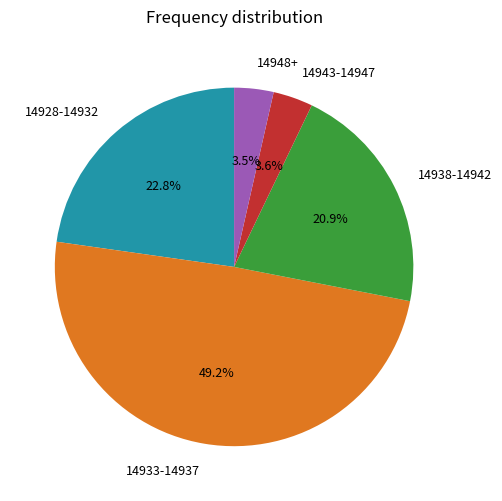

Which category has the biggest portion of the pie?

14933-14937